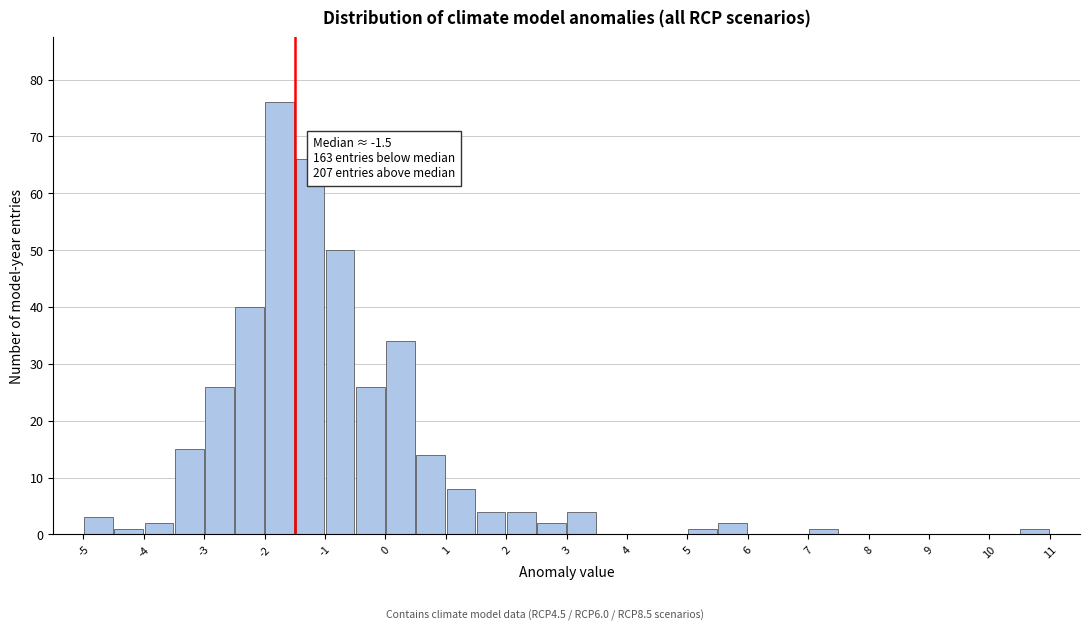

Over which range of the x-axis is the bar tallest?

-2.0 to -1.5